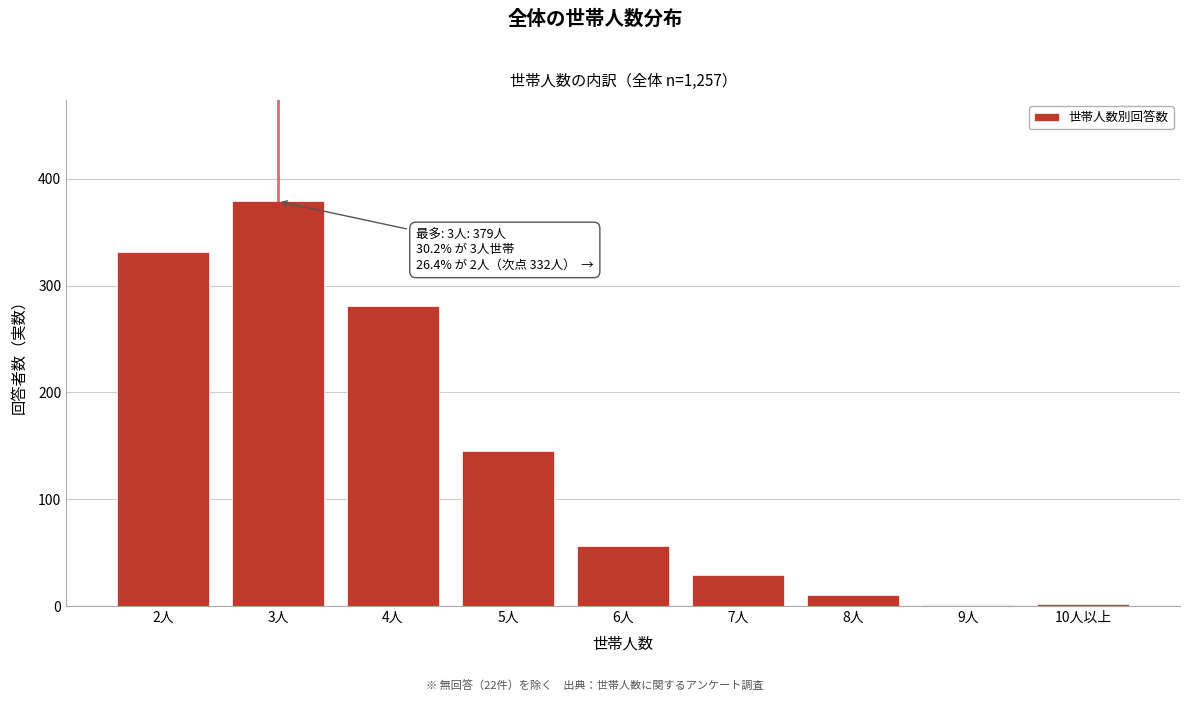

Which category has the highest value across all series?

3人